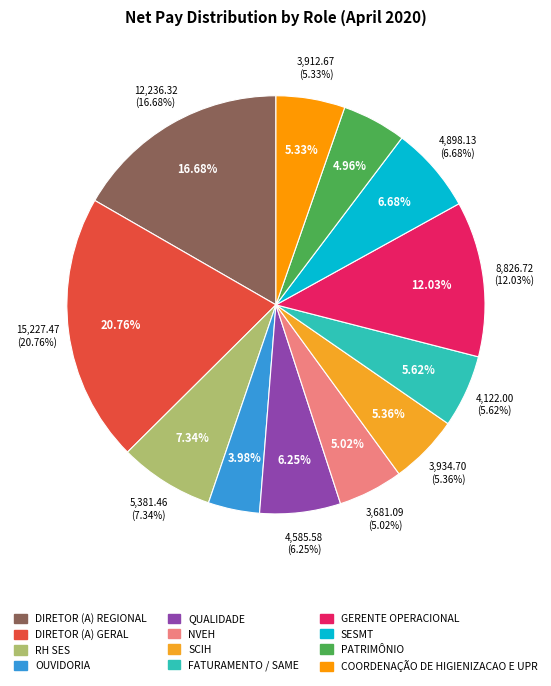

What percentage do SCIH and SESMT together represent?

12.0%